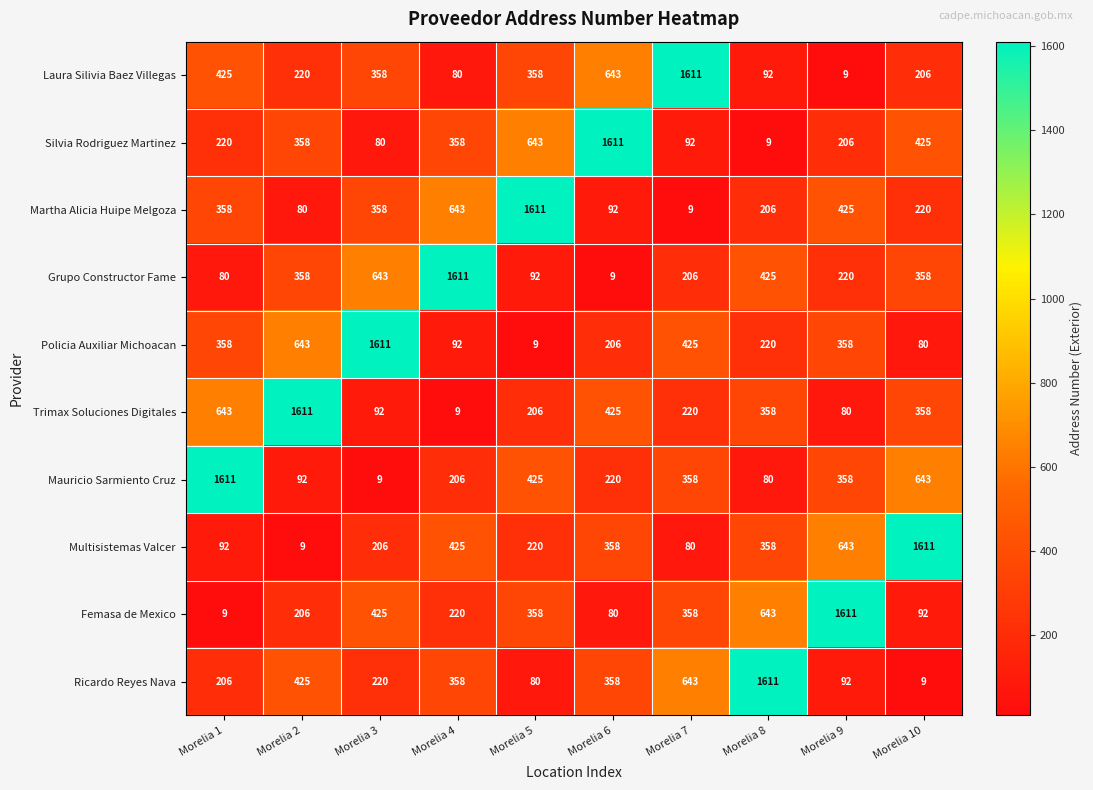

What is the difference between the Trimax Soluciones Digitales values at Morelia 9 and Morelia 4?

71